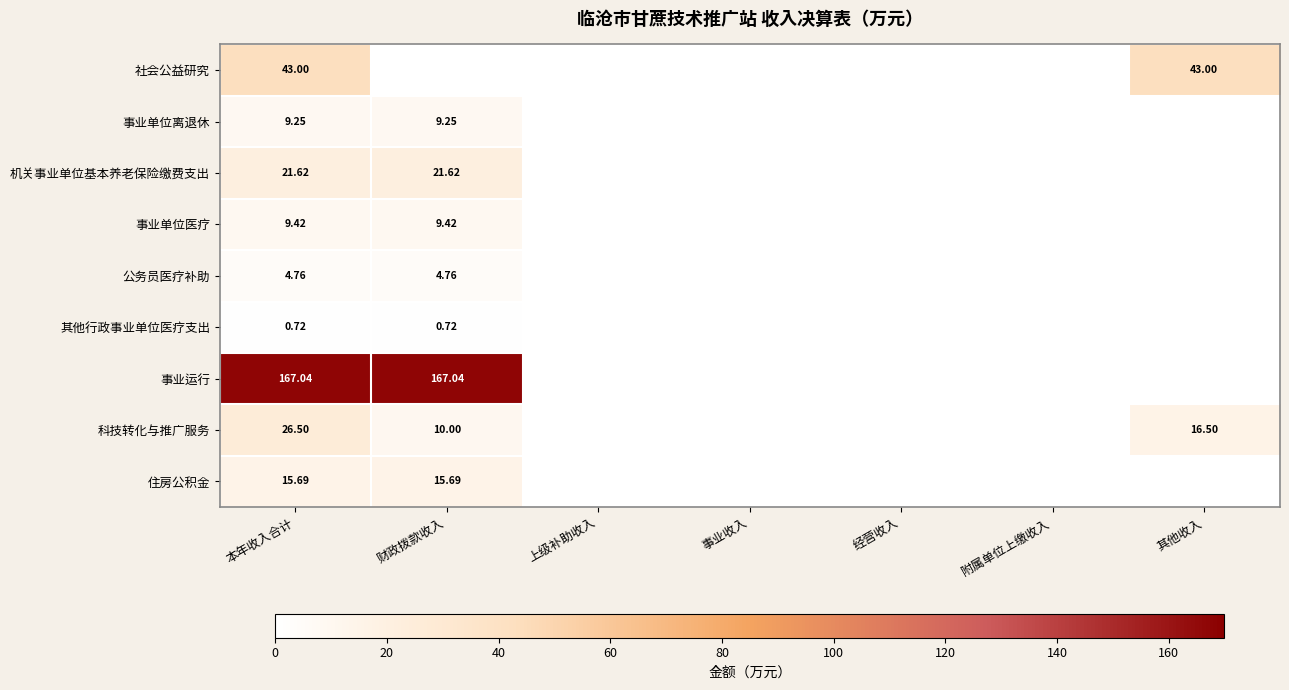

What is the average value of the 科技转化与推广服务 series?

7.6